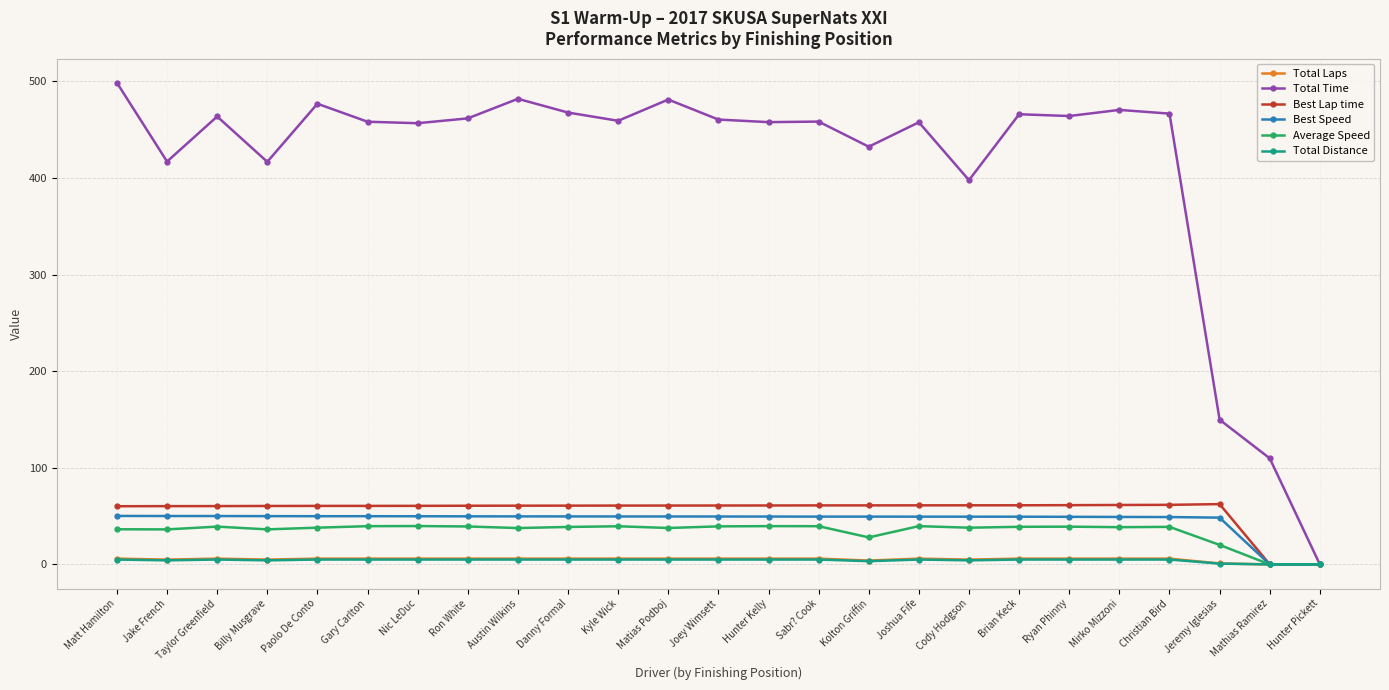

True or false: Average Speed has more than 2 interior local peaks.

True